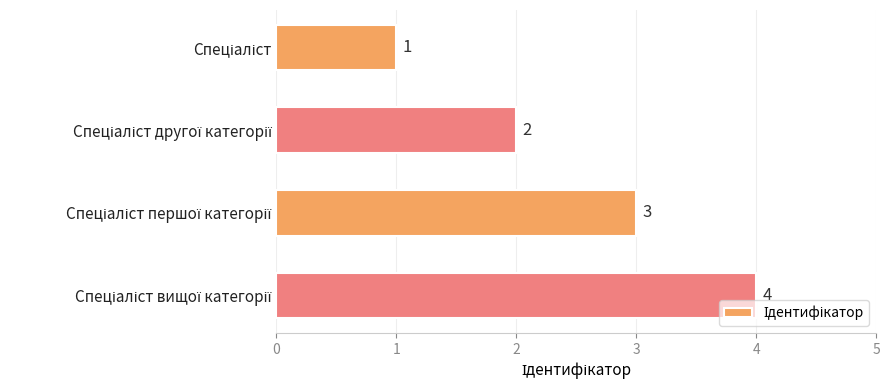

What is the value of the 4th bar from the top?

4